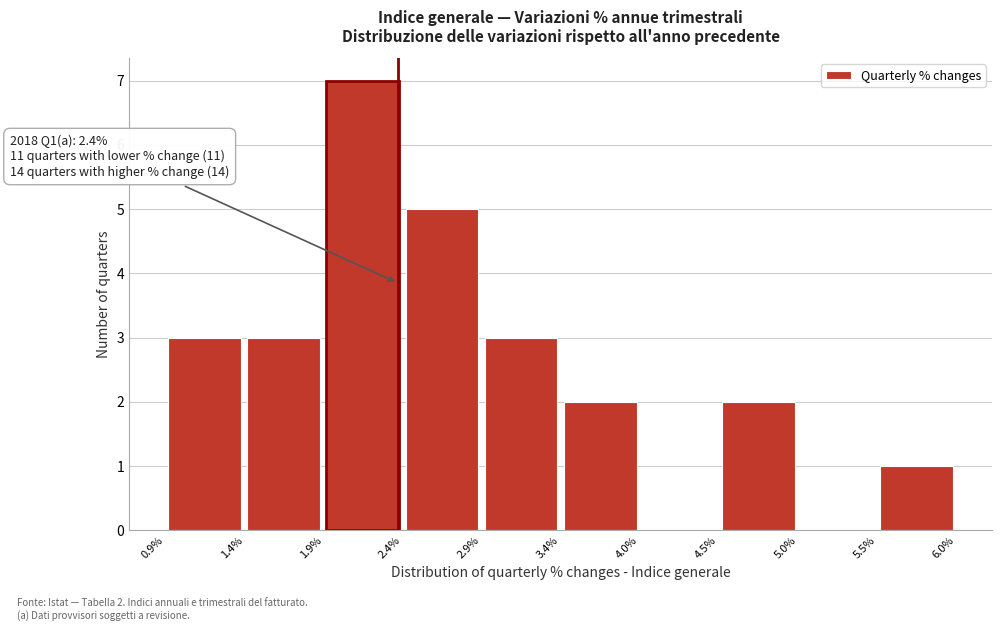

Which range on the x-axis has the tallest bar?

1.9% to 2.4%